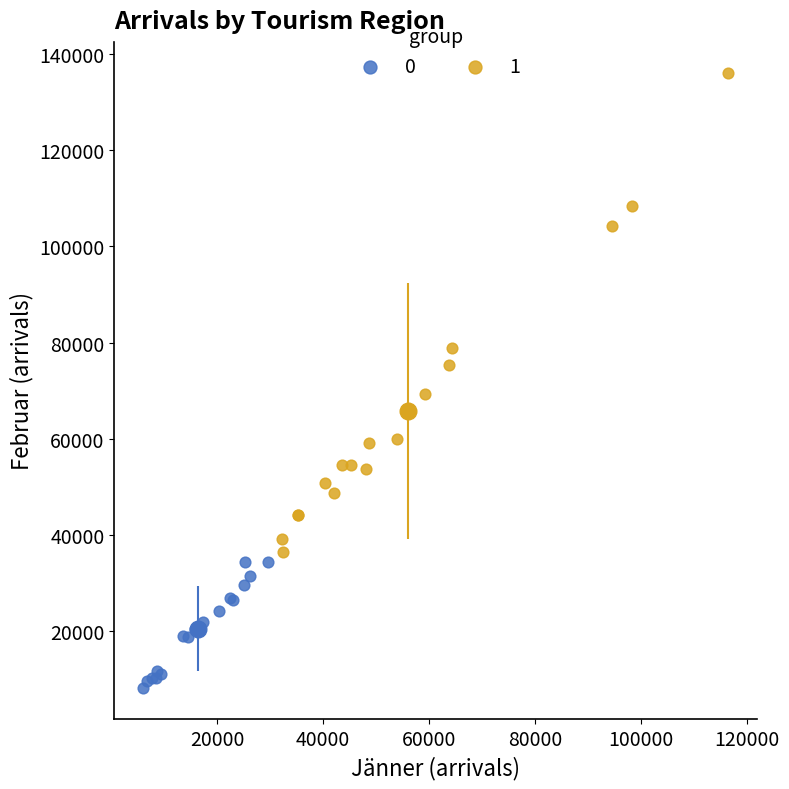

What are all the series names shown in the legend?

0, 1